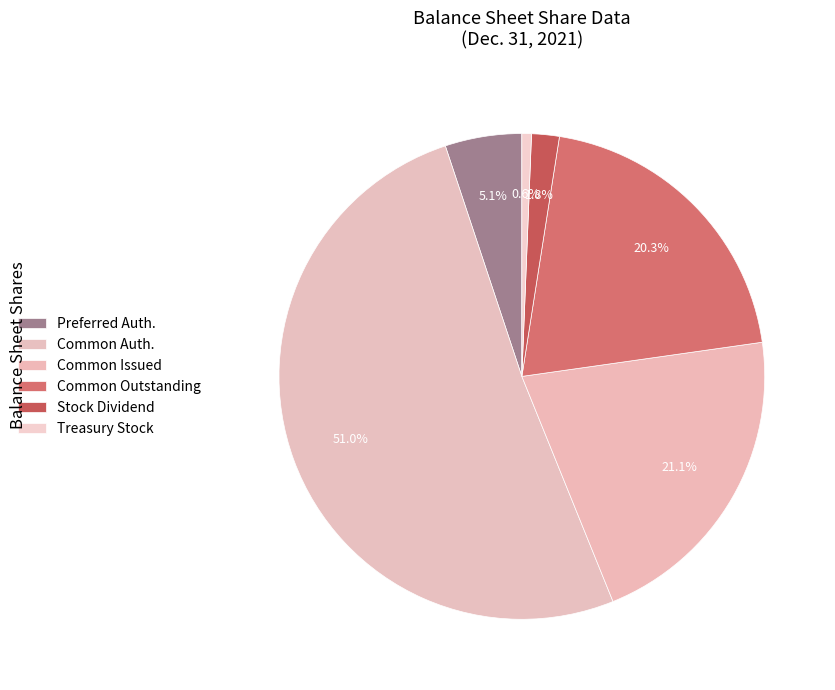

What is the largest slice in the pie chart?

Common Auth.